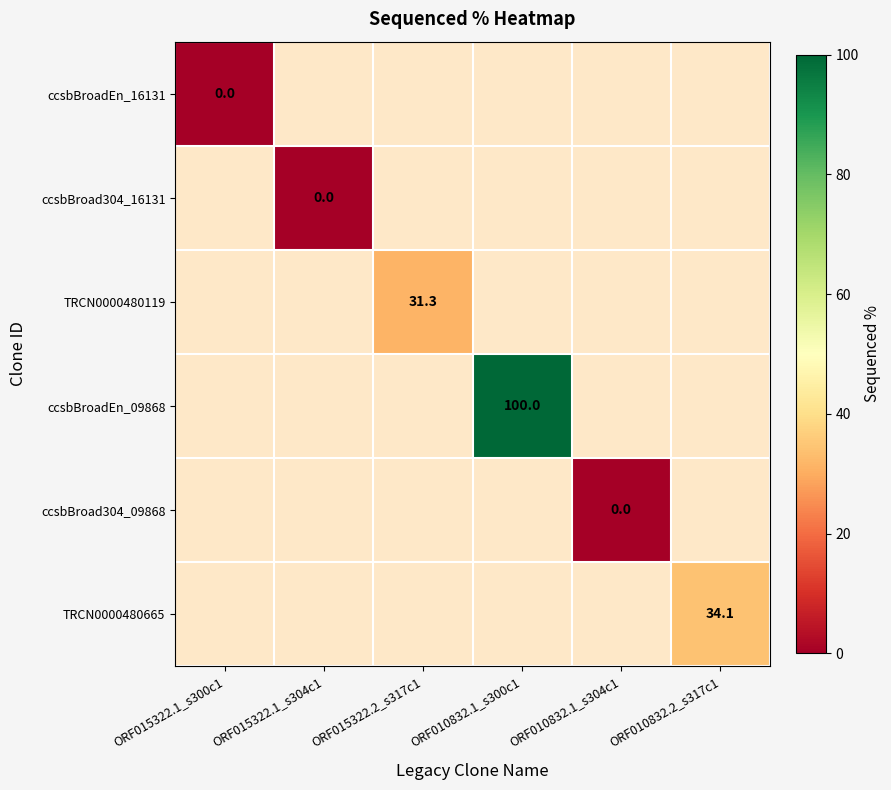

At which category does the chart reach its peak across all series?

ORF010832.1_s300c1